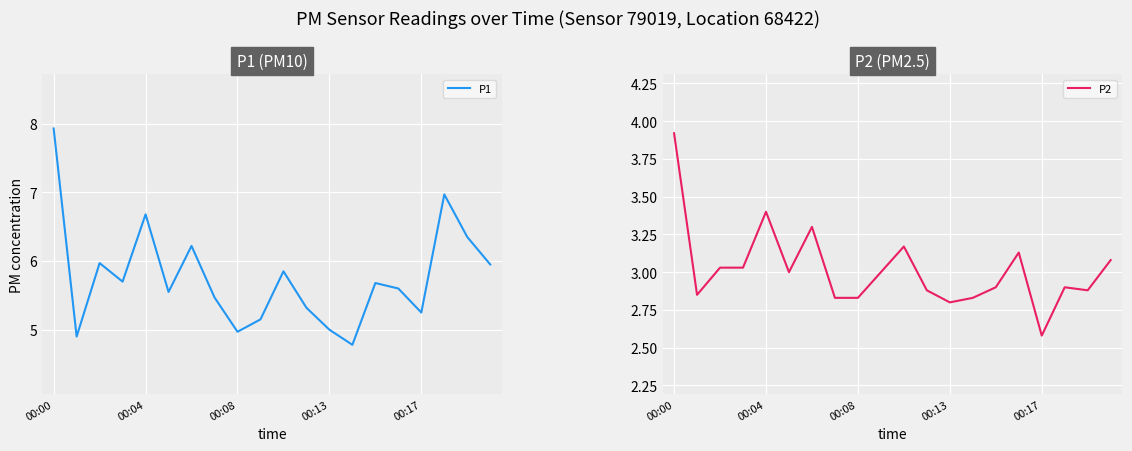

What is the average value of the P2 series?

3.0